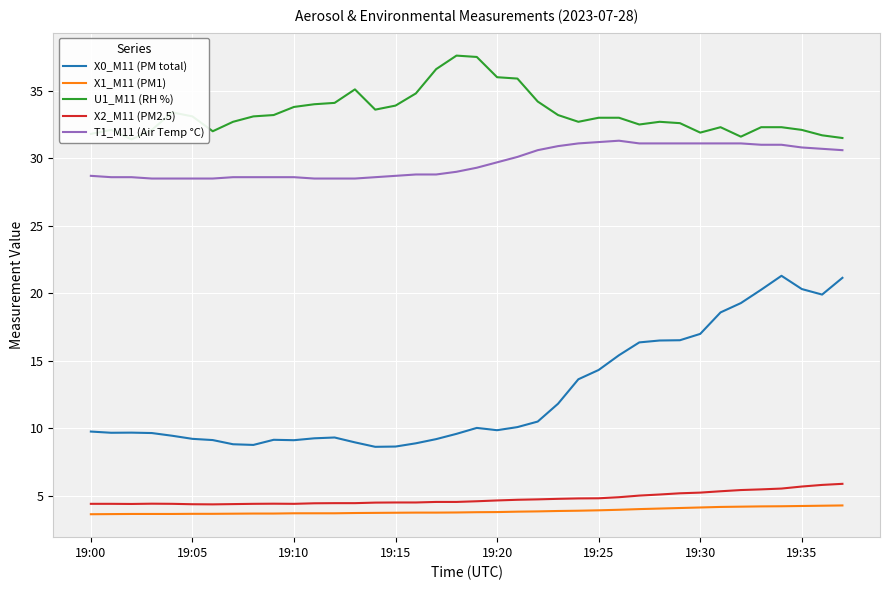

What is the label of the 15th point from the left?

14